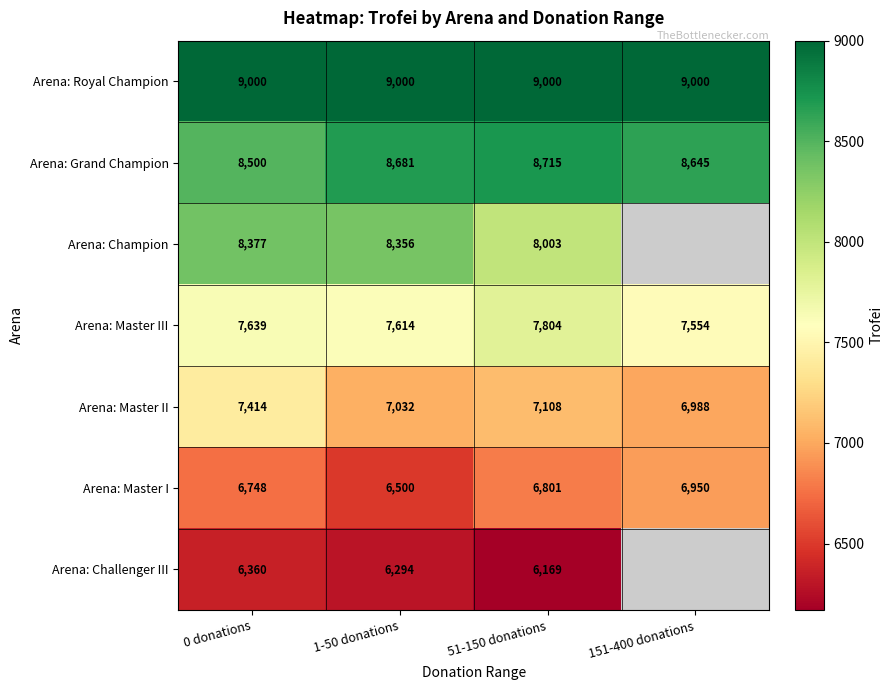

Is the value of Arena: Master II at 1-50 donations greater than the value of Arena: Grand Champion at 151-400 donations?

No